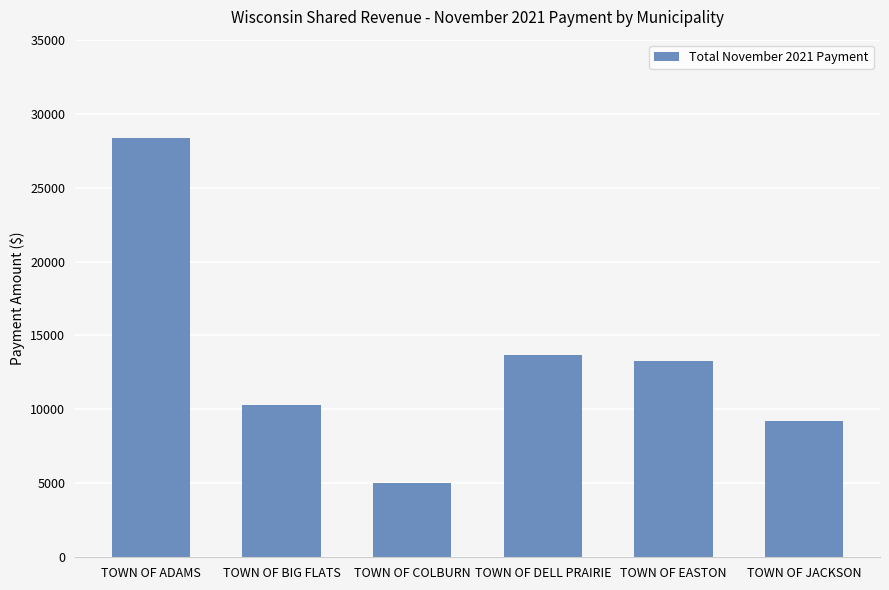

What is the approximate value at TOWN OF BIG FLATS?

10264.1